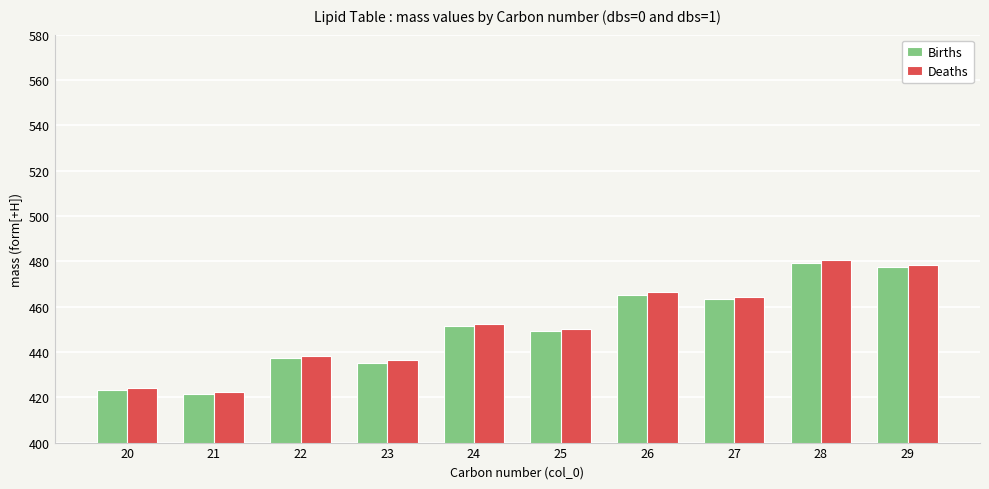

Rank the categories by Deaths value from highest to lowest.

28, 29, 26, 27, 24, 25, 22, 23, 20, 21